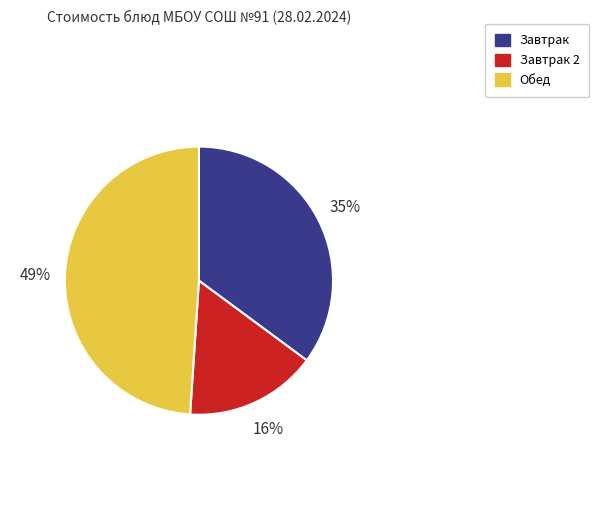

Count the number of slices in the pie.

3